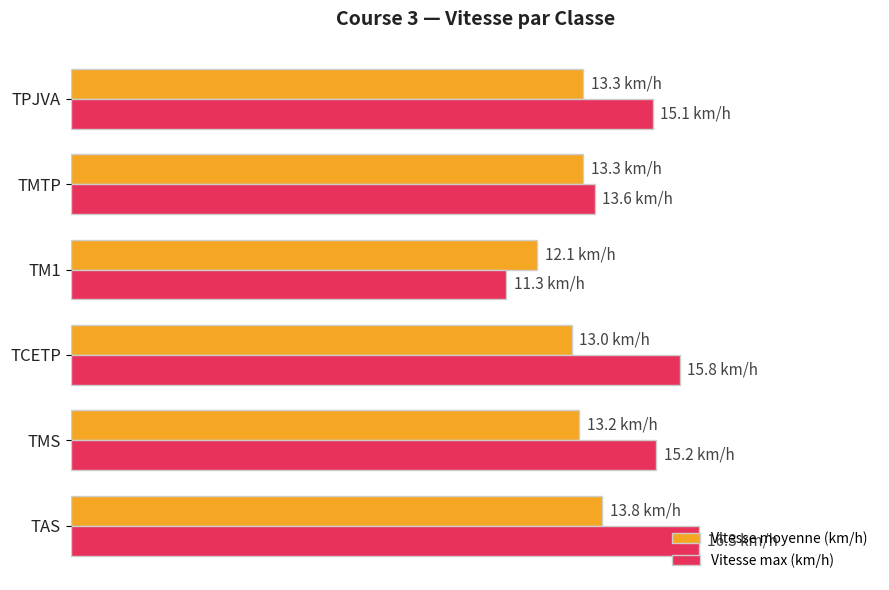

What are all the series names shown in the legend?

Vitesse moyenne (km/h), Vitesse max (km/h)